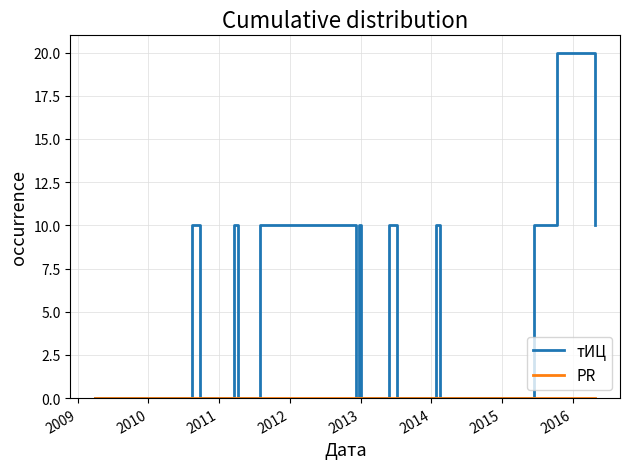

Which series has the widest spread of values?

тИЦ